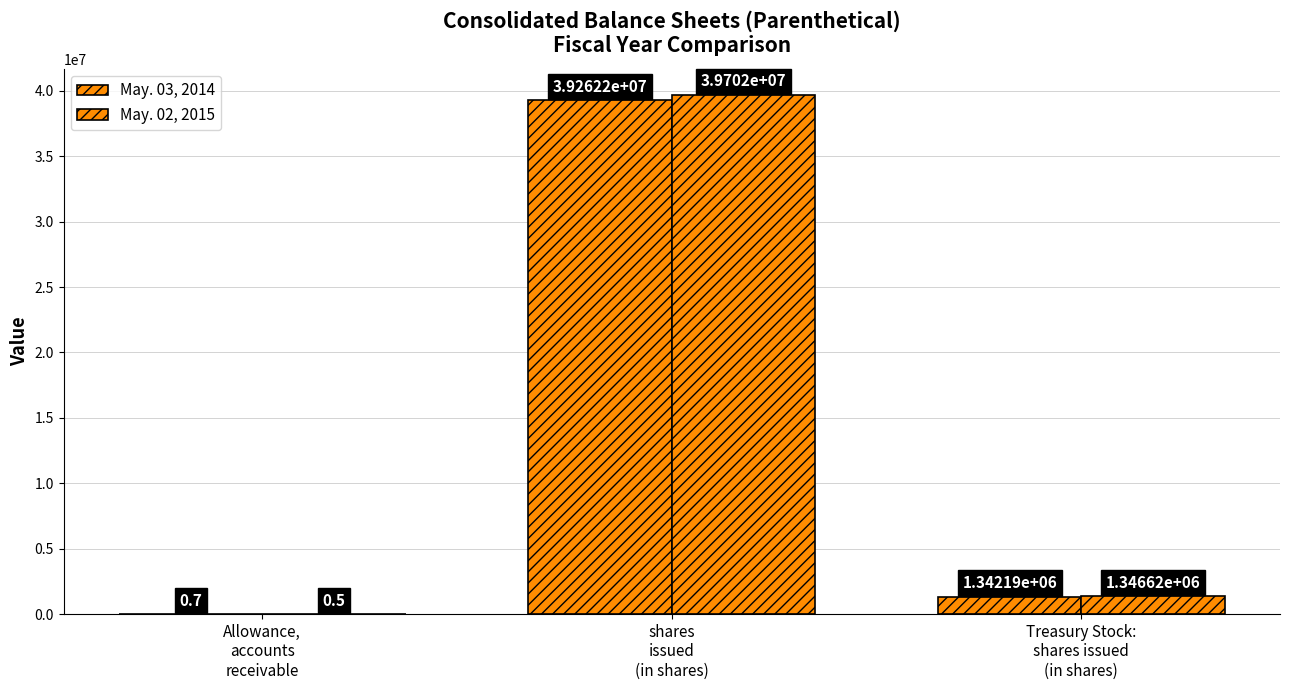

Reading right to left, extract all data points from this chart.

May. 03, 2014: Treasury Stock:
shares issued
(in shares)=1342188.0	shares
issued
(in shares)=39262168.0	Allowance,
accounts
receivable=0.7
May. 02, 2015: Treasury Stock:
shares issued
(in shares)=1346624.0	shares
issued
(in shares)=39702036.0	Allowance,
accounts
receivable=0.5